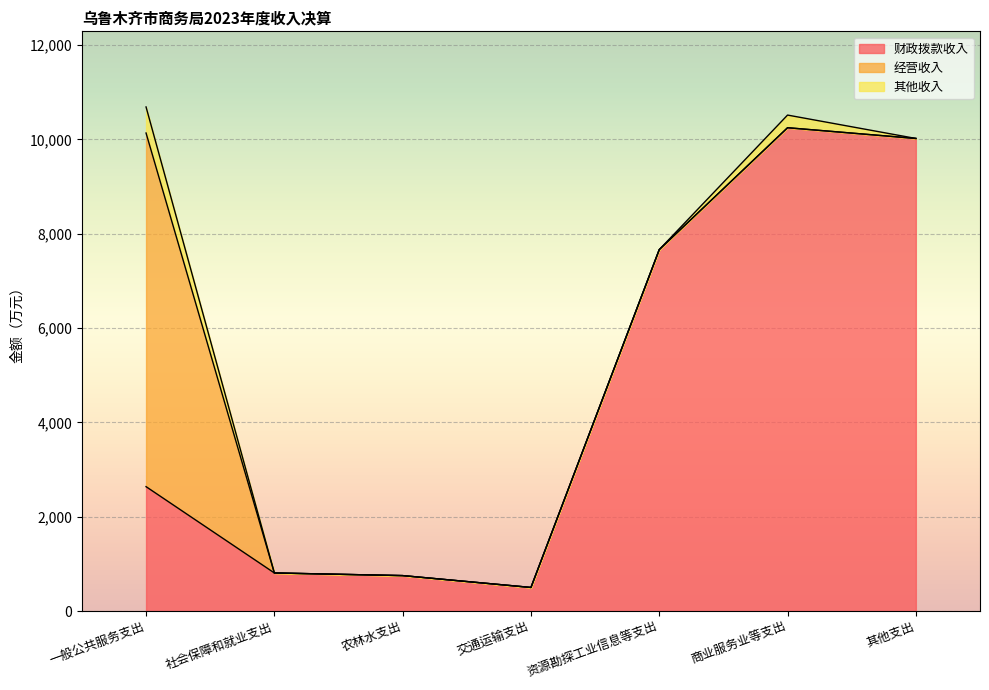

At which category does 其他收入 reach its first local peak?

商业服务业等支出